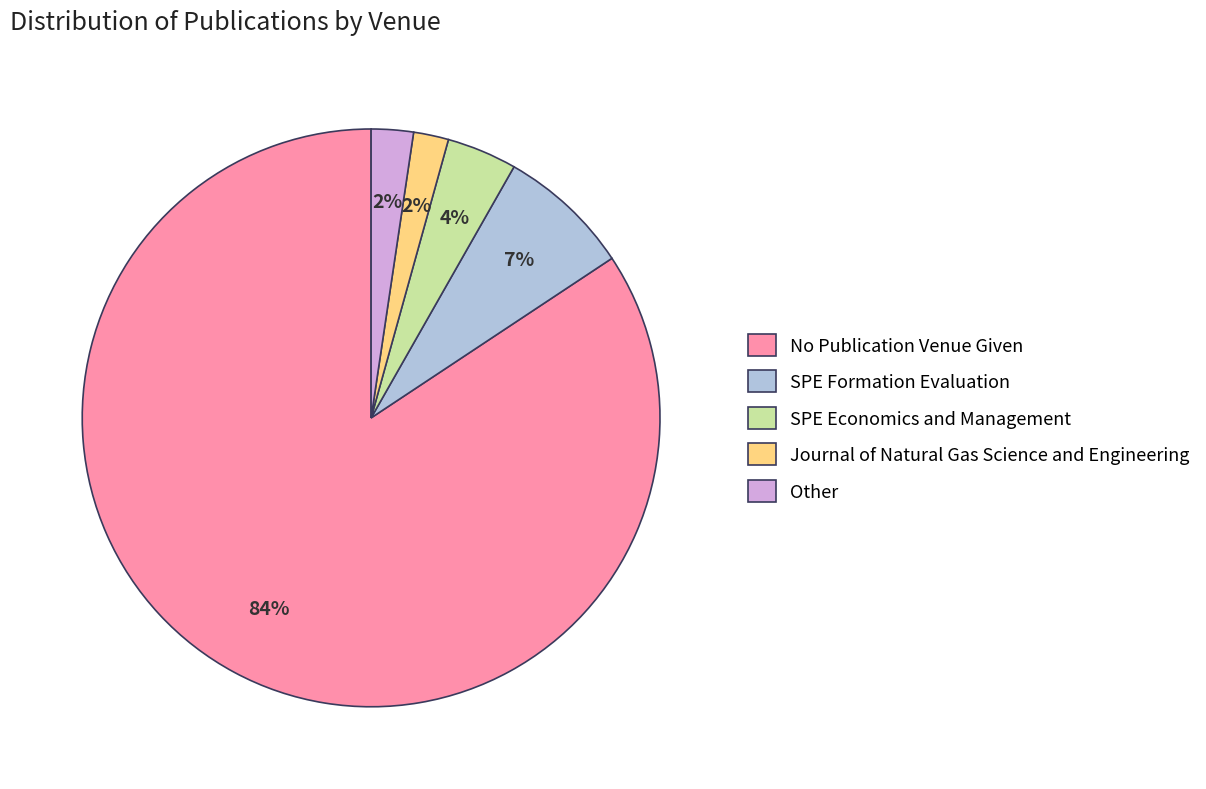

Count the number of slices in the pie.

5